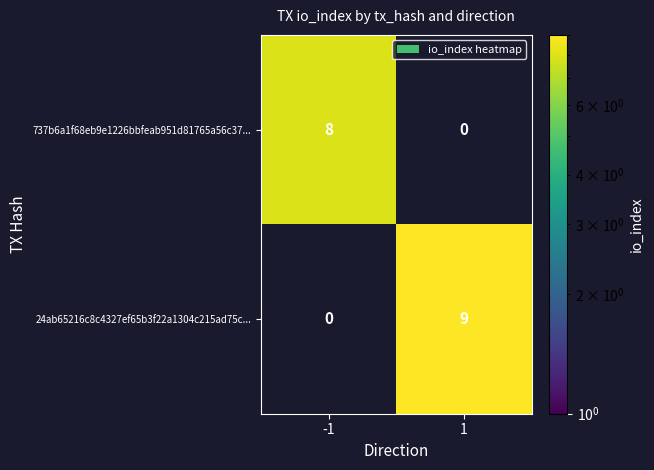

What is the spread (max minus min) of values at 1?

9